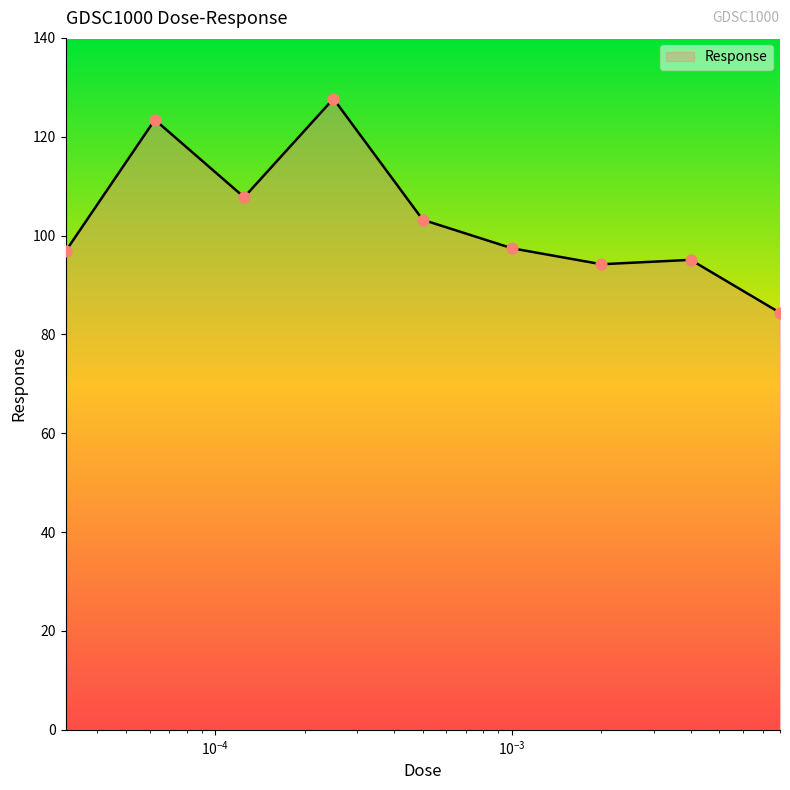

What is the difference between the maximum and minimum values?

43.3